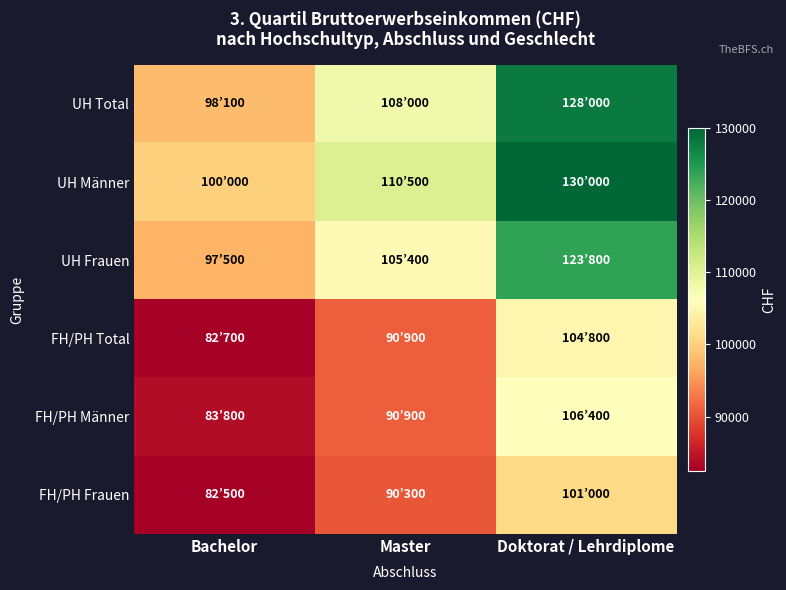

Which series has the largest range (max minus min)?

UH Männer